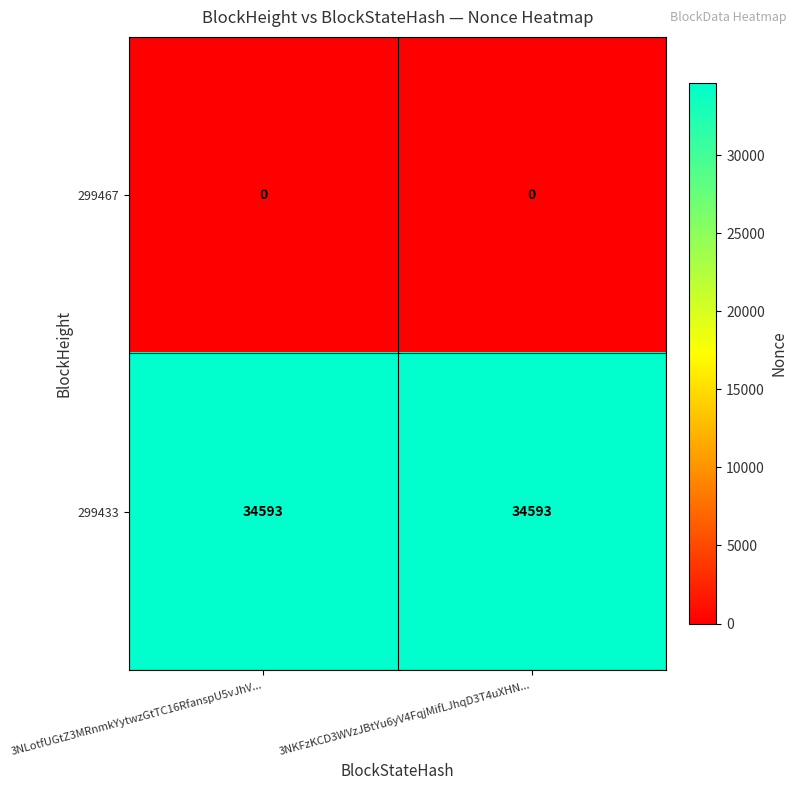

List the series in order of their peak value, highest first.

299433, 299467